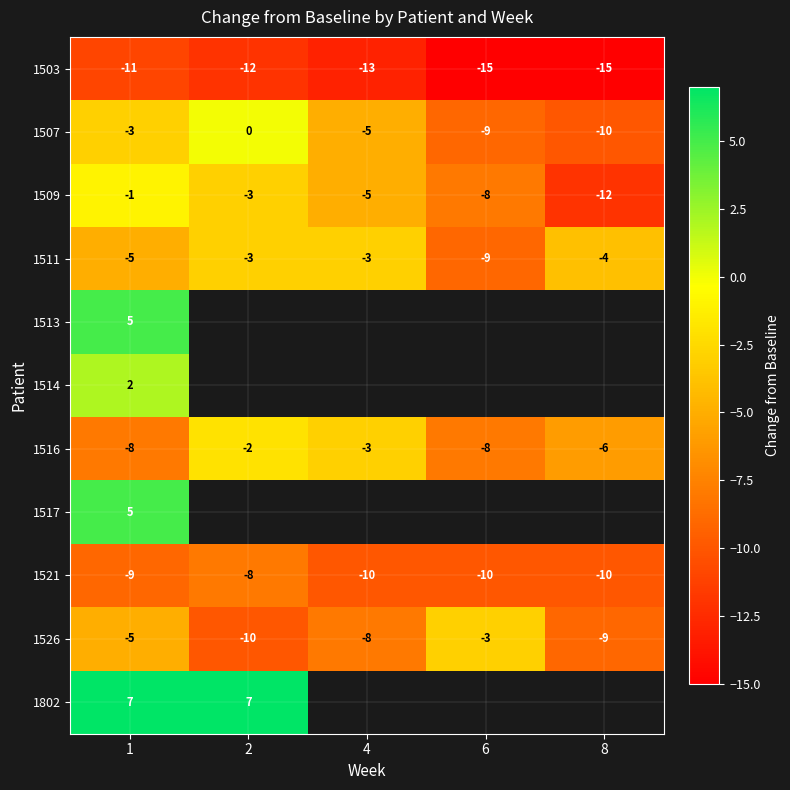

Count the 1503 values in the range -15 to -12.

4